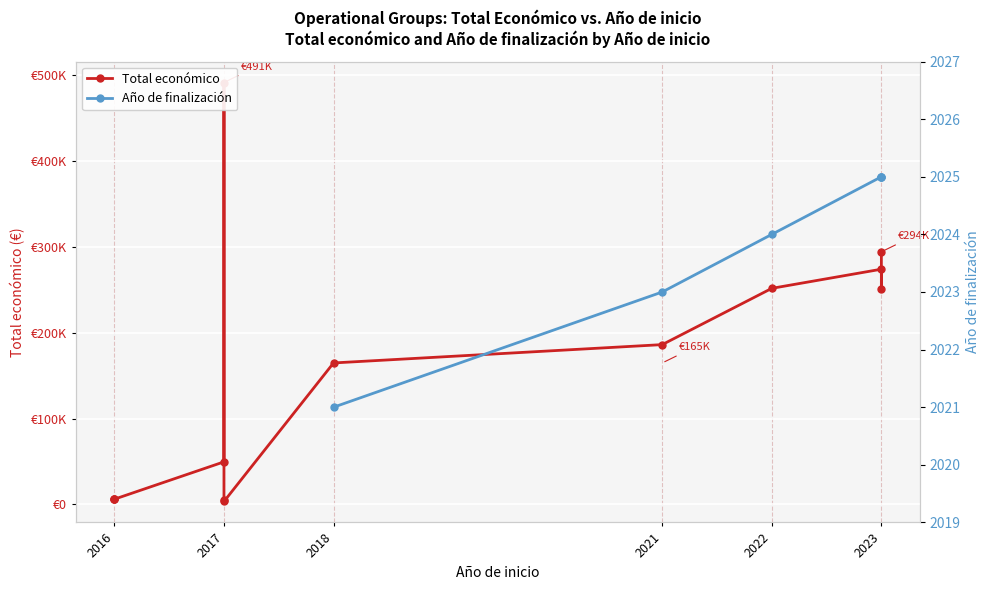

What is the difference between the values at 2023 and 2017?

290903